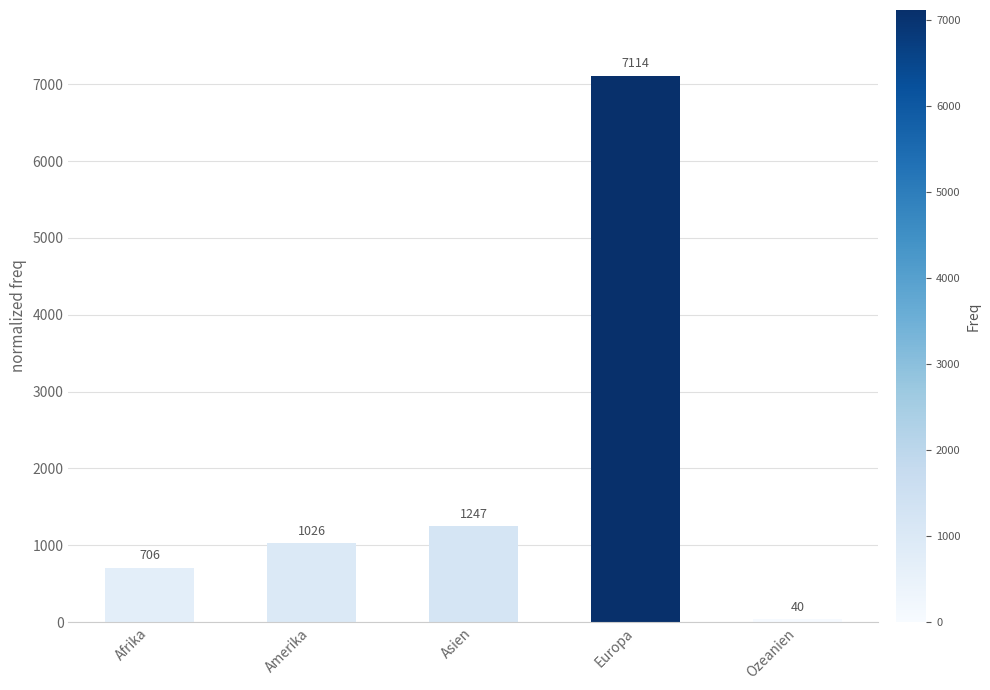

What is the sum of all values?

10133